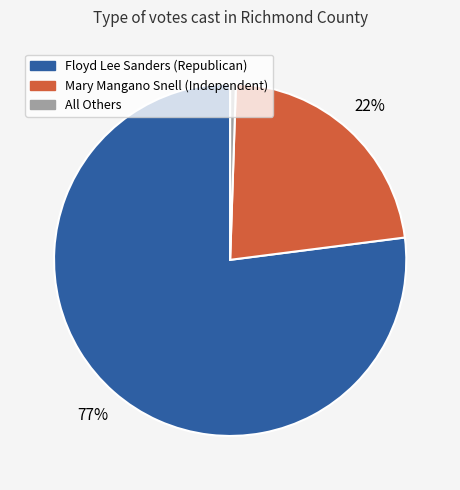

Which slice is the largest?

Floyd Lee Sanders (Republican)